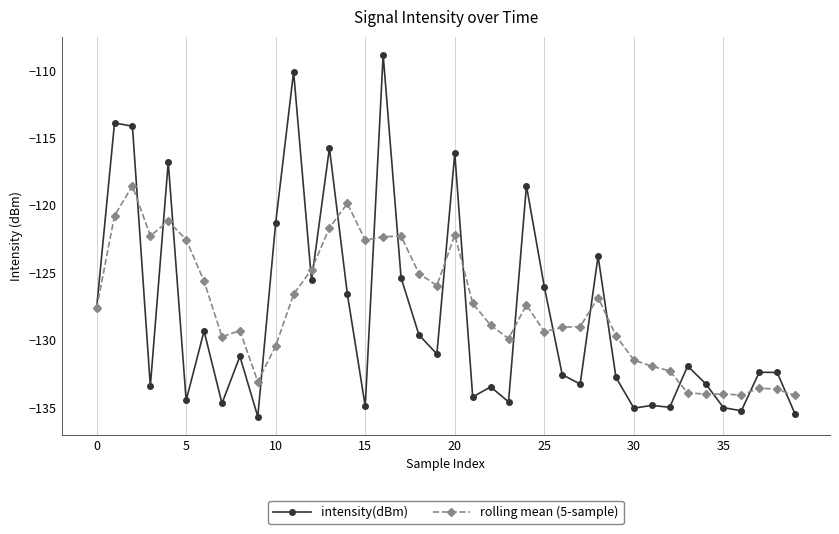

Rank the series by their maximum value, from highest to lowest.

intensity(dBm), rolling mean (5-sample)